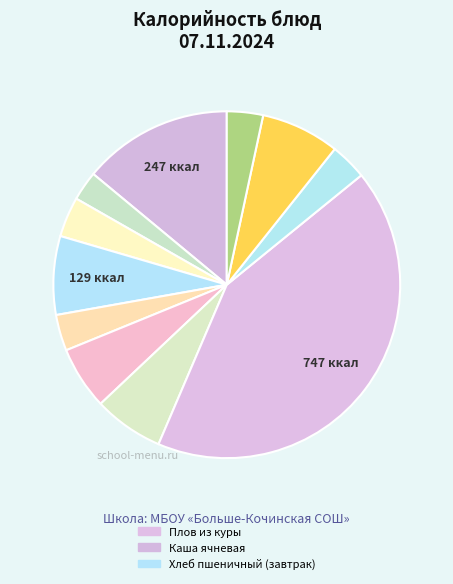

What is the smallest slice in the pie chart?

Чай